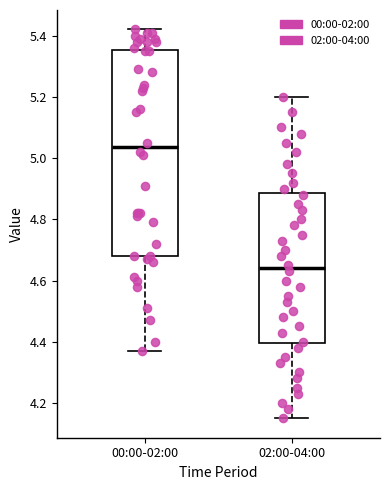

Which box is the tallest, from its lower edge to its upper edge?

00:00-02:00